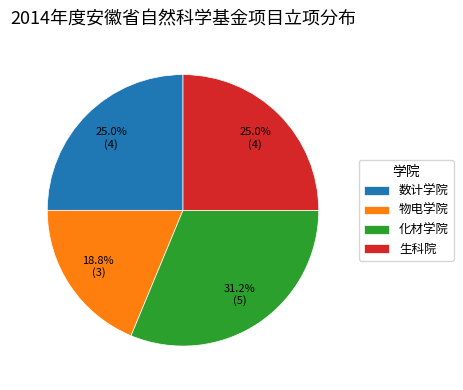

Is there a majority slice in this chart?

No